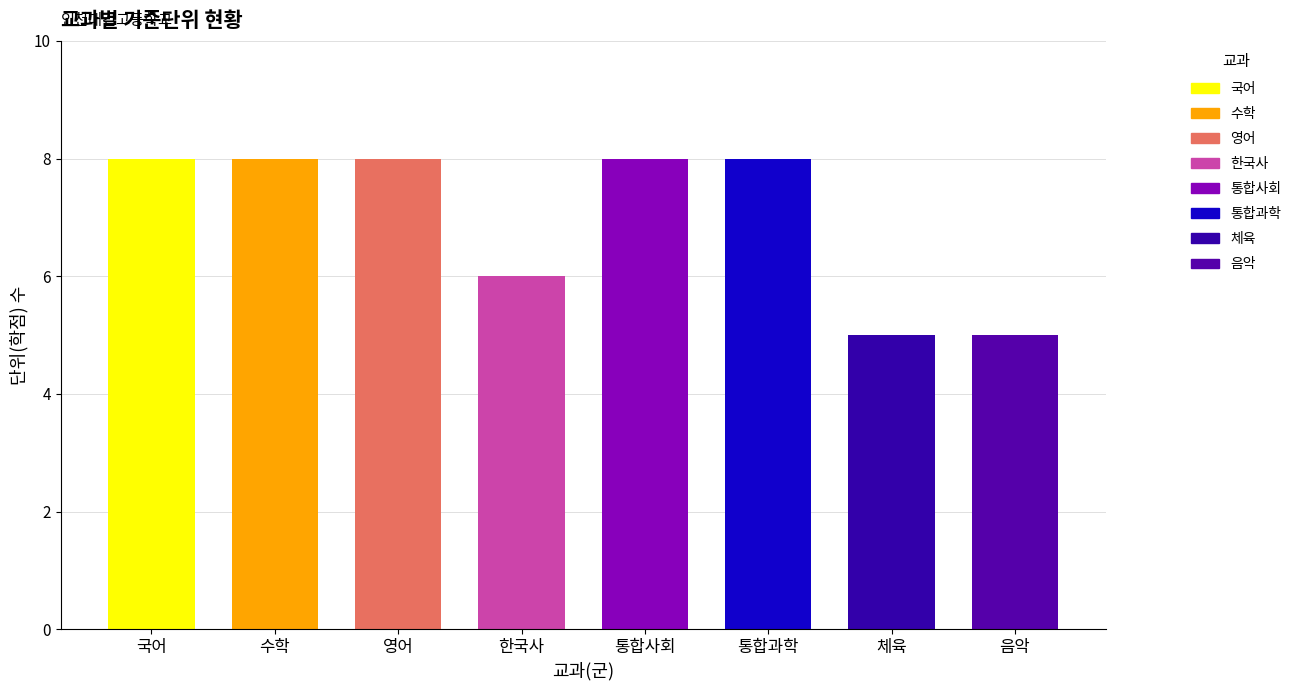

What position from the right is 영어?

6